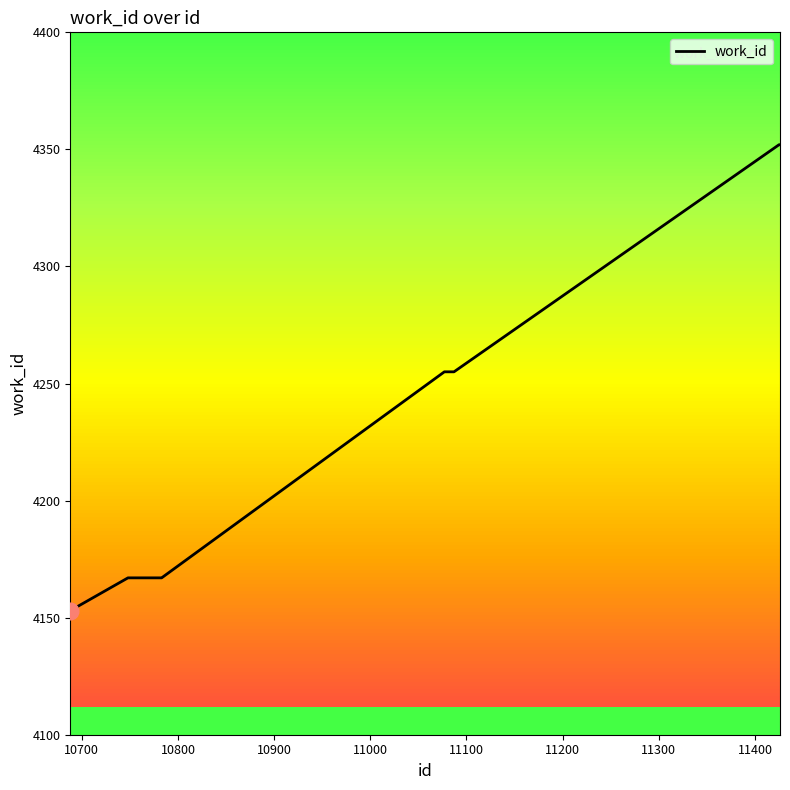

What is the value of the 6th point from the left?

4255